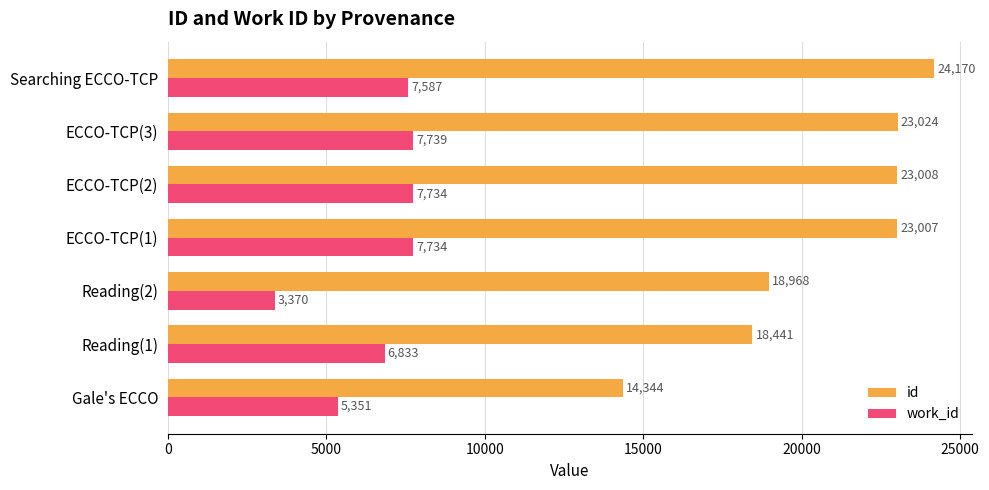

Which series has the widest spread of values?

id